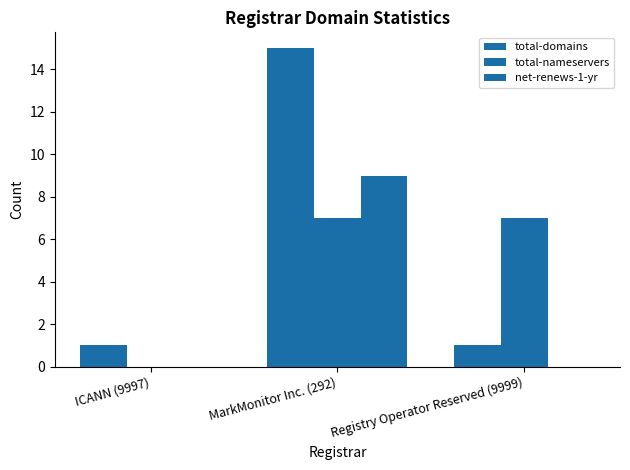

How many values in total-nameservers are above zero?

2